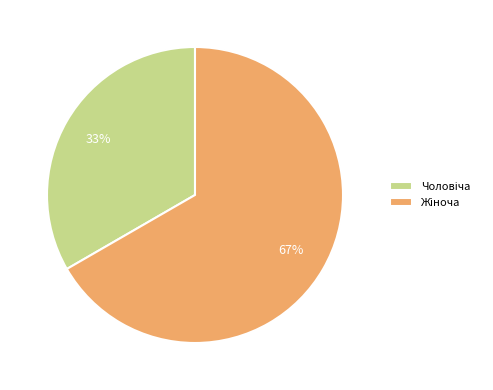

Is there any slice that represents more than half of the pie?

Yes